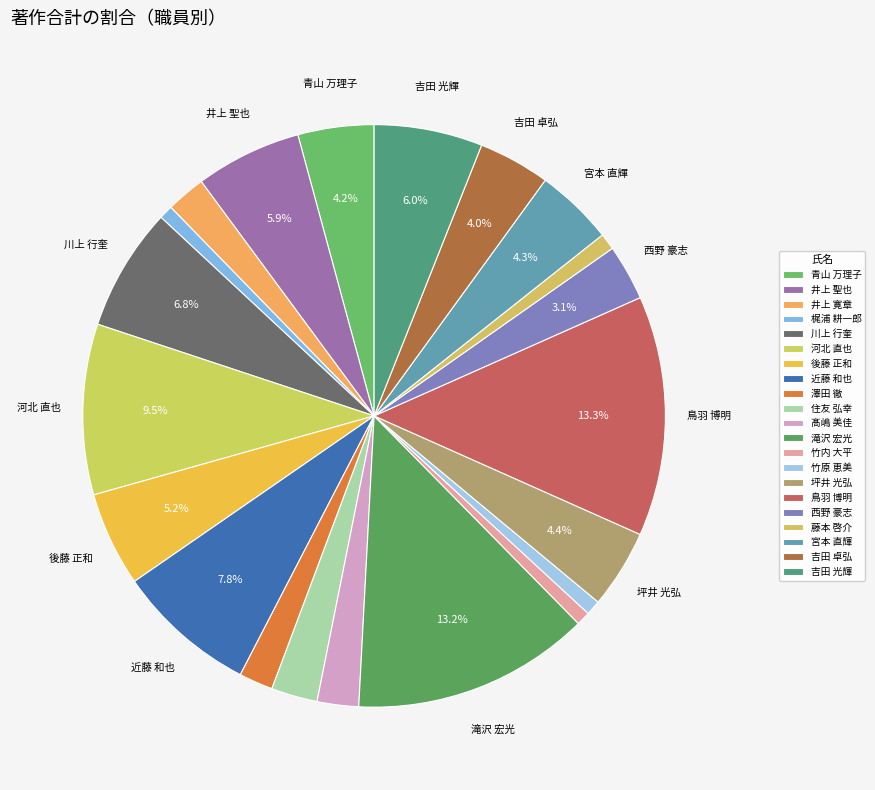

To the nearest percent, what is the difference between the 滝沢 宏光 and 澤田 徹 slice percentages?

11%